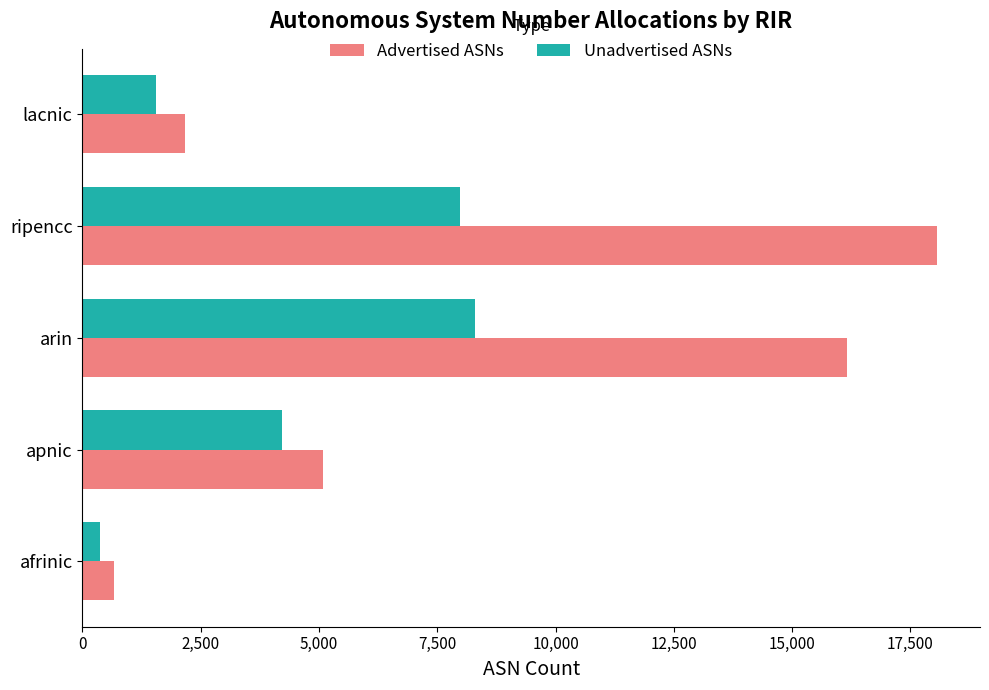

What is the difference between the highest and lowest values at ripencc?

10084